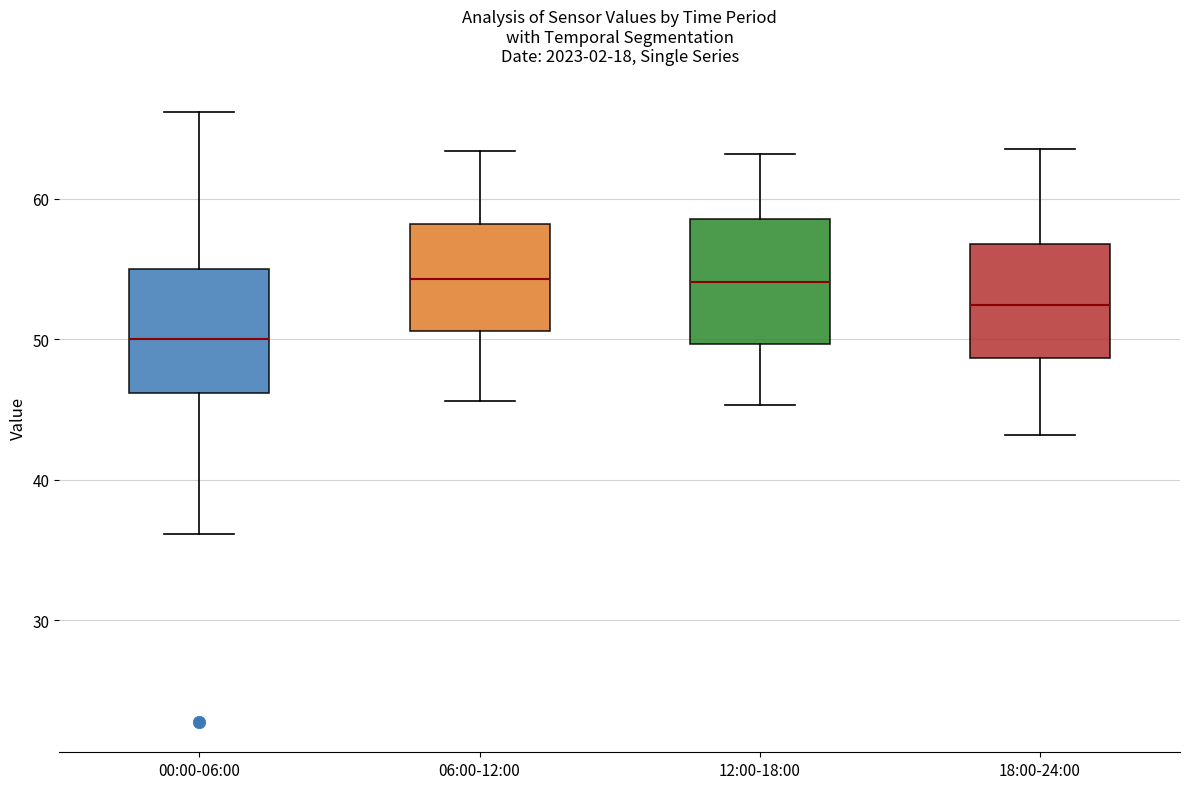

Reading left to right, read every box against the y-axis: the position of its median line, the range the box covers, and the ends of its whiskers. The values are not printed on the chart, so give them approximately, as read against the axis.

00:00-06:00: median 50, box 46 to 55, whiskers 36 to 66
06:00-12:00: median 54, box 51 to 58, whiskers 46 to 63
12:00-18:00: median 54, box 50 to 59, whiskers 45 to 63
18:00-24:00: median 52, box 49 to 57, whiskers 43 to 64